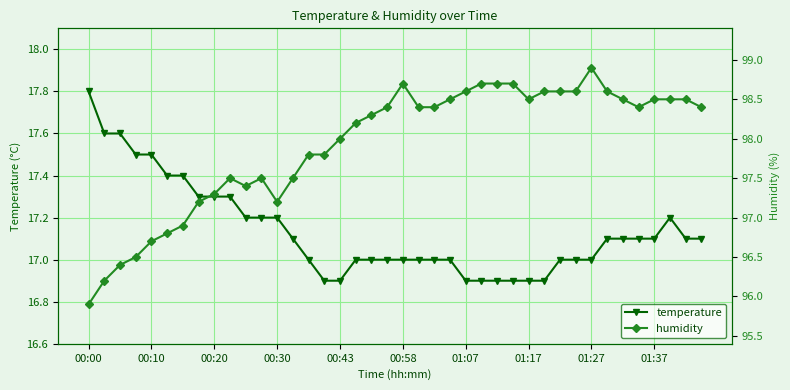

Reading left to right, list all the values displayed in this chart.

temperature: 17.8	17.6	17.6	17.5	17.5	17.4	17.4	17.3	17.3	17.3	17.2	17.2	17.2	17.1	17.0	16.9	16.9	17.0	17.0	17.0	17.0	17.0	17.0	17.0	16.9	16.9	16.9	16.9	16.9	16.9	17.0	17.0	17.0	17.1	17.1	17.1	17.1	17.2	17.1	17.1
humidity: 95.9	96.2	96.4	96.5	96.7	96.8	96.9	97.2	97.3	97.5	97.4	97.5	97.2	97.5	97.8	97.8	98.0	98.2	98.3	98.4	98.7	98.4	98.4	98.5	98.6	98.7	98.7	98.7	98.5	98.6	98.6	98.6	98.9	98.6	98.5	98.4	98.5	98.5	98.5	98.4